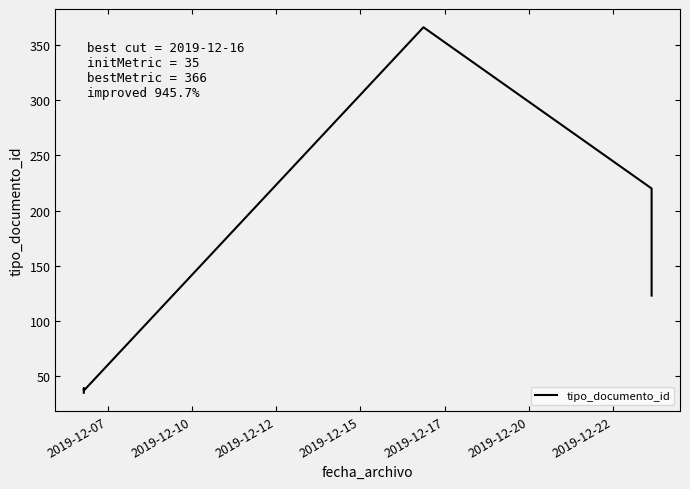

What is the value of the 4th point from the left?

39